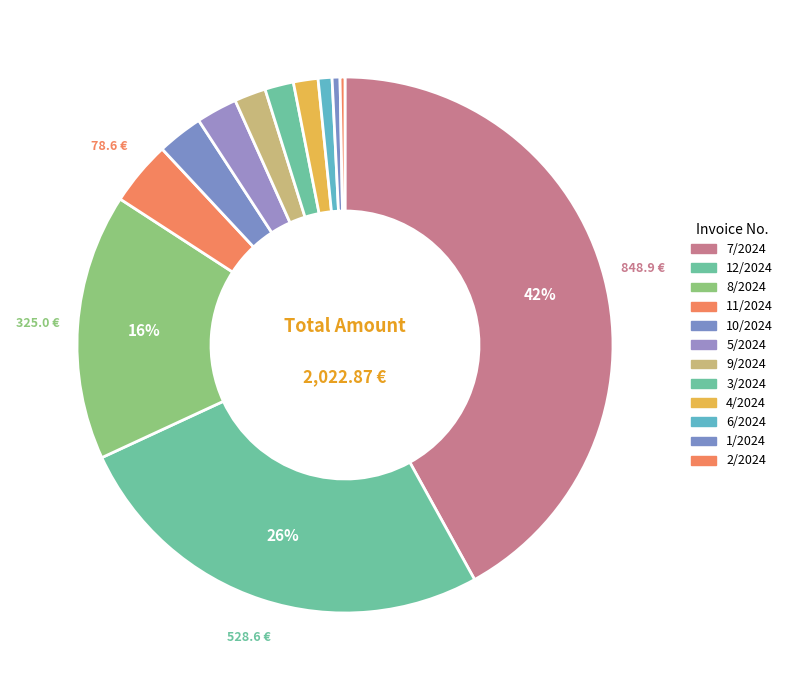

How many segments does this pie chart have?

12